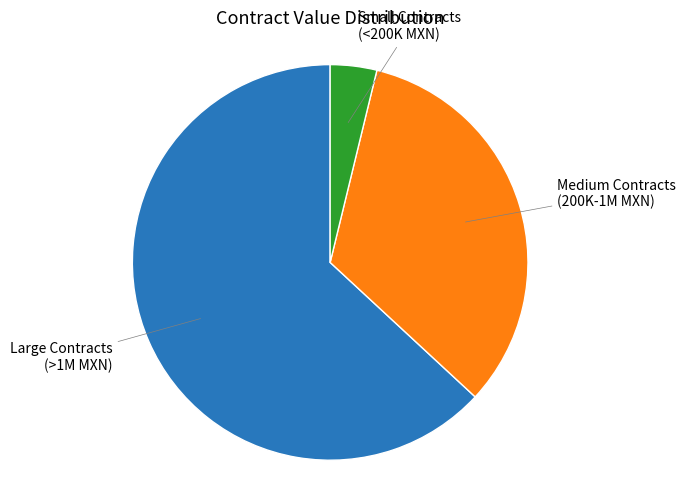

Is there any slice that represents more than half of the pie?

Yes